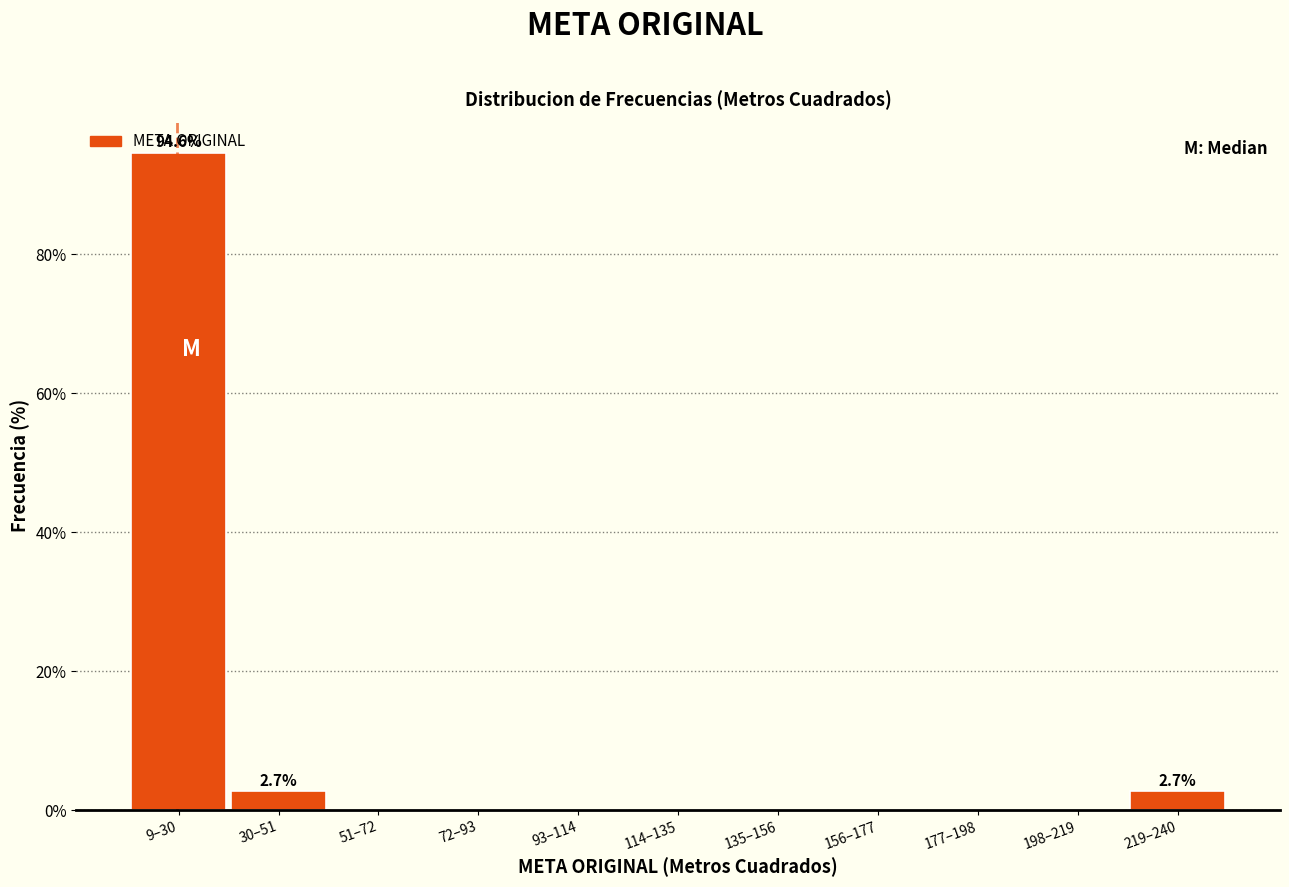

What is the sum of all values?

100.0